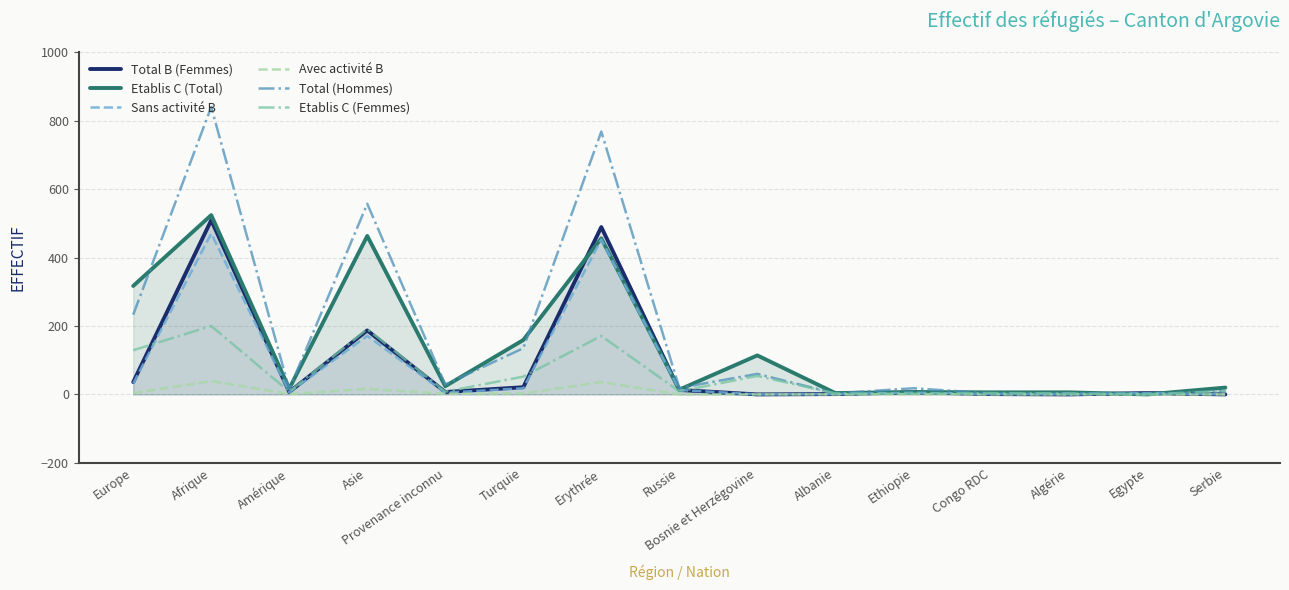

Reading left to right, transcribe all the data shown in this chart.

Total B (Femmes): Europe=36	Afrique=509	Amérique=7	Asie=187	Provenance inconnu=7	Turquie=21	Erythrée=489	Russie=13	Bosnie et Herzégovine=0	Albanie=1	Ethiopie=6	Congo RDC=1	Algérie=0	Egypte=4	Serbie=0
Etablis C (Total): Europe=317	Afrique=524	Amérique=17	Asie=463	Provenance inconnu=24	Turquie=159	Erythrée=456	Russie=14	Bosnie et Herzégovine=114	Albanie=4	Ethiopie=7	Congo RDC=6	Algérie=6	Egypte=0	Serbie=20
Sans activité B: Europe=32	Afrique=470	Amérique=6	Asie=171	Provenance inconnu=5	Turquie=18	Erythrée=453	Russie=13	Bosnie et Herzégovine=0	Albanie=1	Ethiopie=5	Congo RDC=1	Algérie=0	Egypte=4	Serbie=0
Avec activité B: Europe=4	Afrique=39	Amérique=1	Asie=16	Provenance inconnu=2	Turquie=3	Erythrée=36	Russie=0	Bosnie et Herzégovine=0	Albanie=0	Ethiopie=1	Congo RDC=0	Algérie=0	Egypte=0	Serbie=0
Total (Hommes): Europe=233	Afrique=840	Amérique=15	Asie=557	Provenance inconnu=29	Turquie=135	Erythrée=768	Russie=19	Bosnie et Herzégovine=60	Albanie=3	Ethiopie=18	Congo RDC=3	Algérie=4	Egypte=1	Serbie=10
Etablis C (Femmes): Europe=129	Afrique=200	Amérique=8	Asie=191	Provenance inconnu=8	Turquie=52	Erythrée=171	Russie=9	Bosnie et Herzégovine=54	Albanie=3	Ethiopie=2	Congo RDC=4	Algérie=3	Egypte=0	Serbie=10